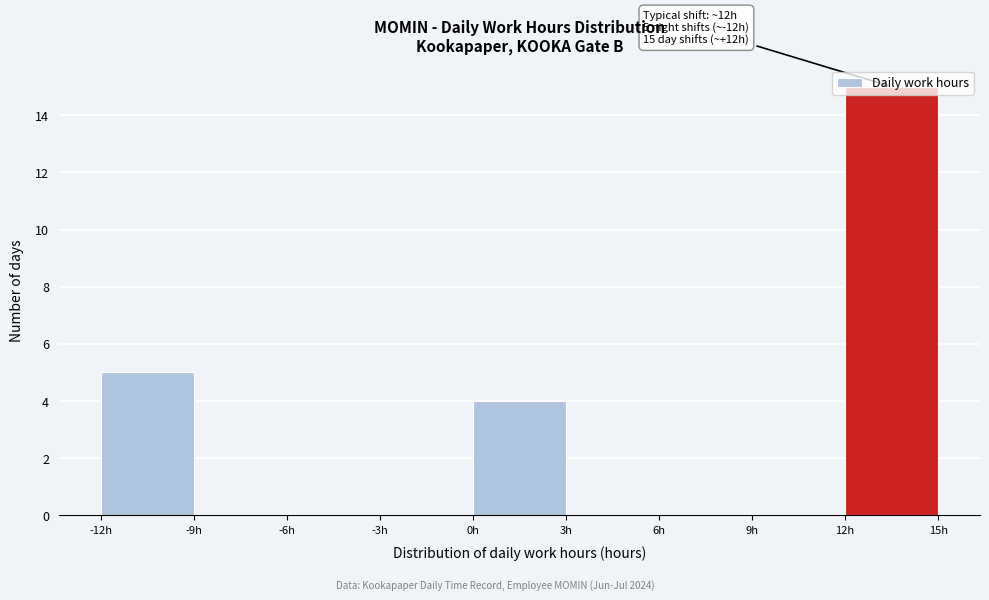

Which range on the x-axis has the tallest bar?

12 to 15